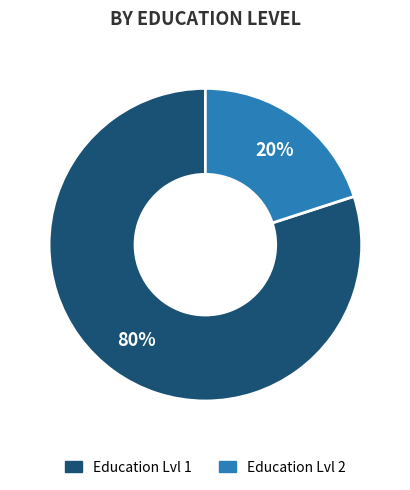

Which slice is the smallest?

Education Lvl 2